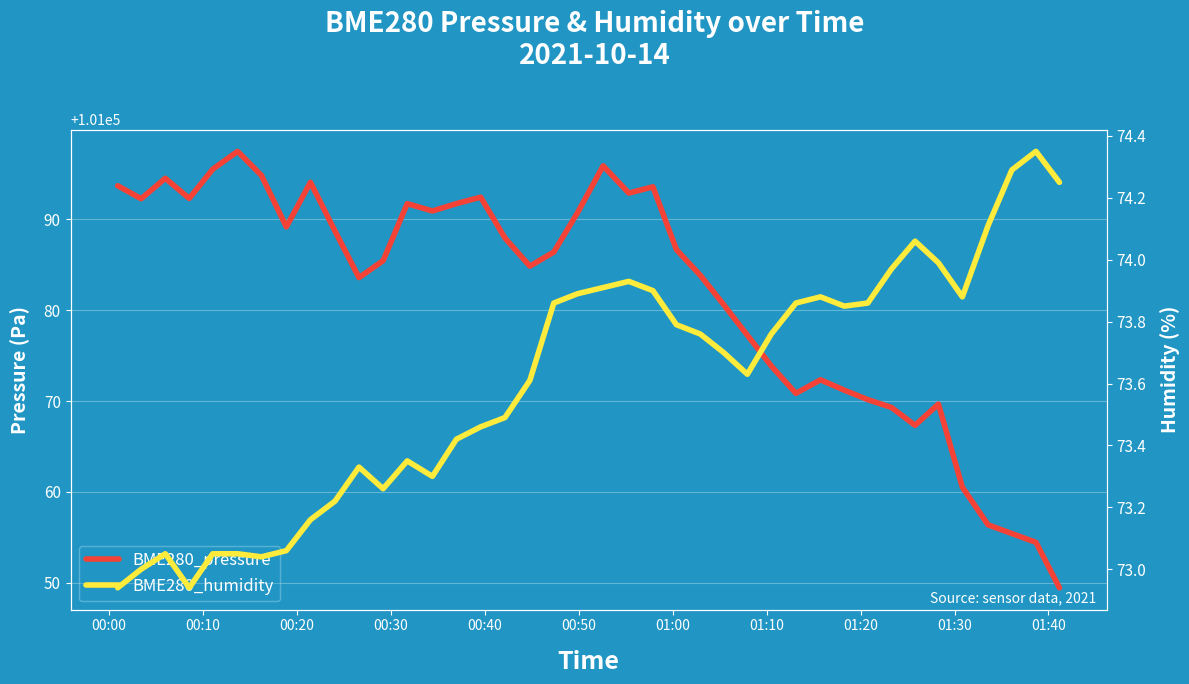

True or false: BME280_humidity has more than 1 interior local peaks.

True